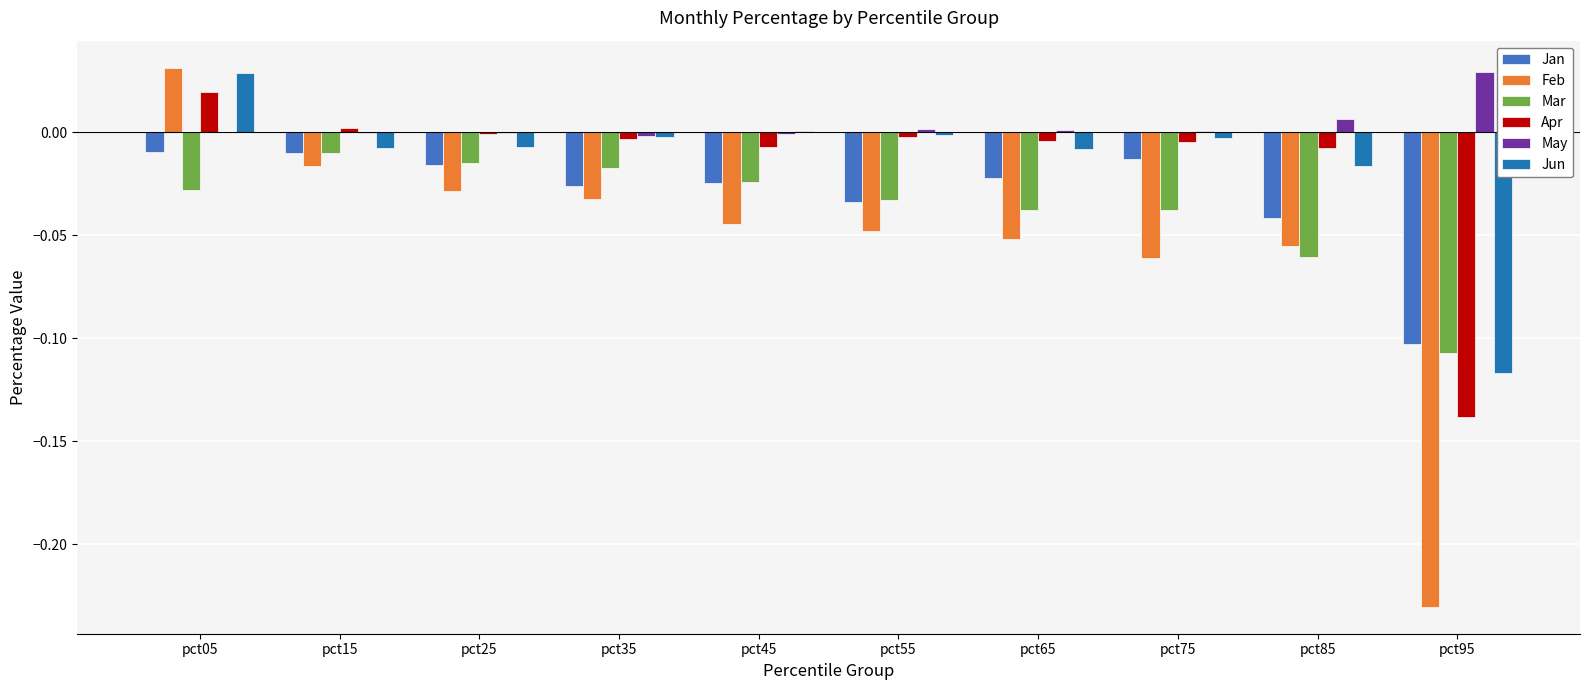

Which series has the largest total across all categories?

May